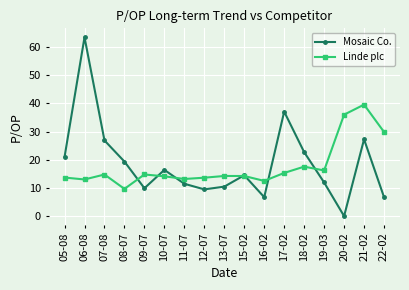

What is the minimum value for Linde plc?

9.7